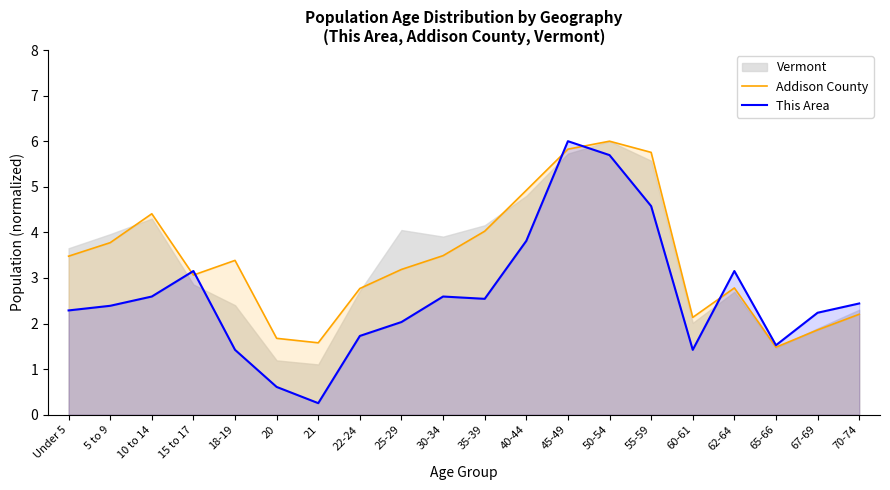

What is the lowest value of the This Area series?

0.3